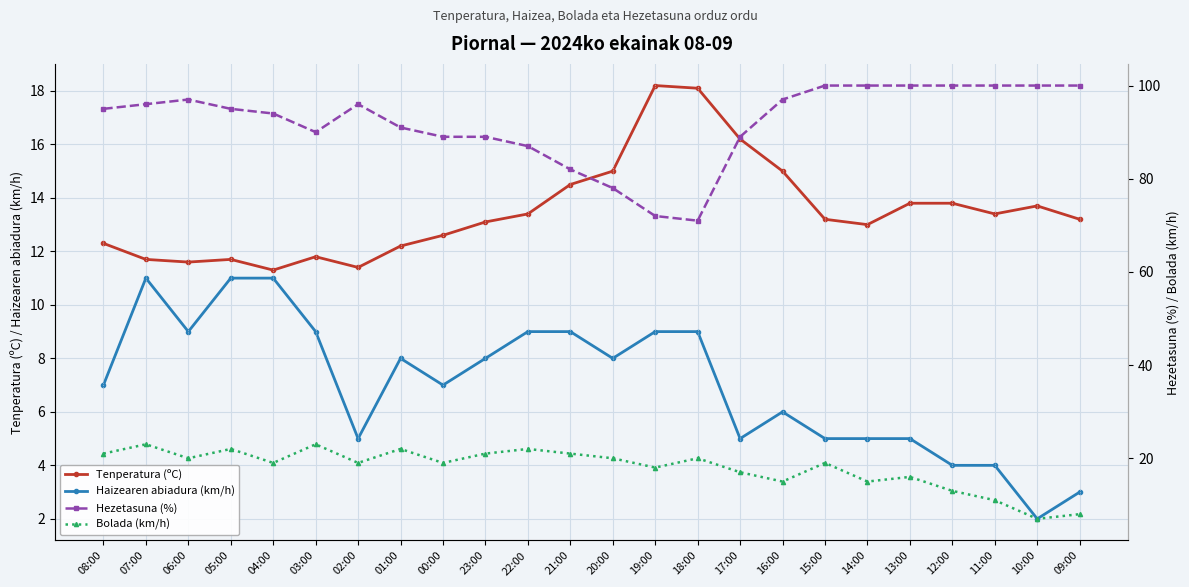

Read the Hezetasuna (%) value at 03:00.

90.0